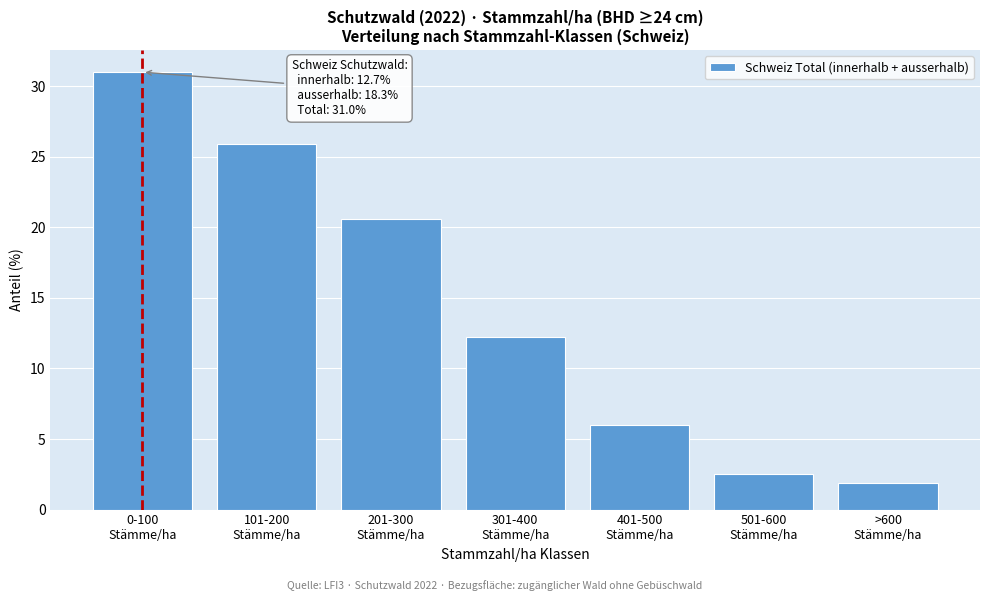

Reading left to right, extract all data points from this chart.

31.0	25.9	20.6	12.2	6.0	2.5	1.9